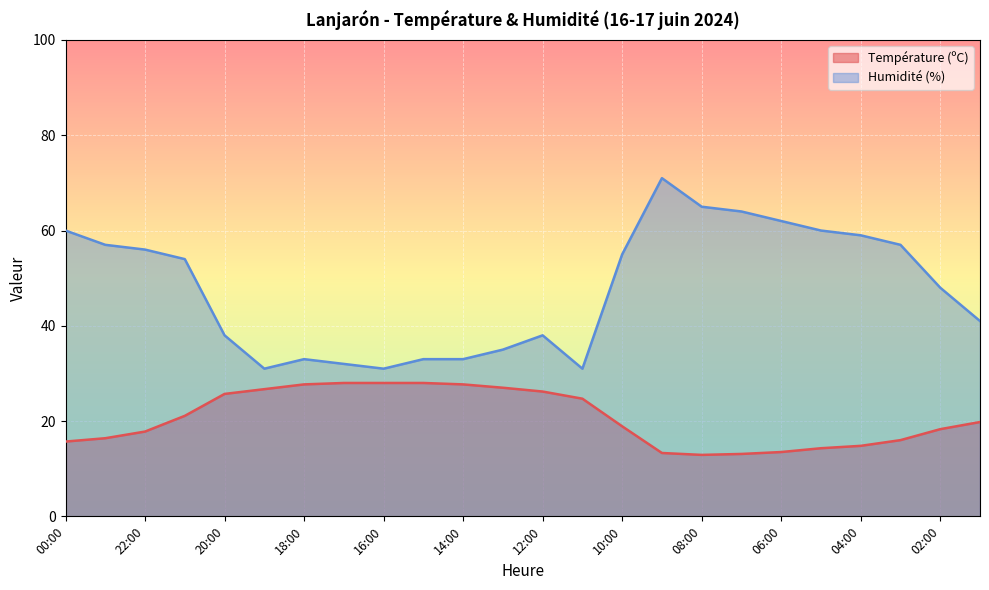

List the series in order of their overall mean, highest first.

Humidité (%), Température (ºC)